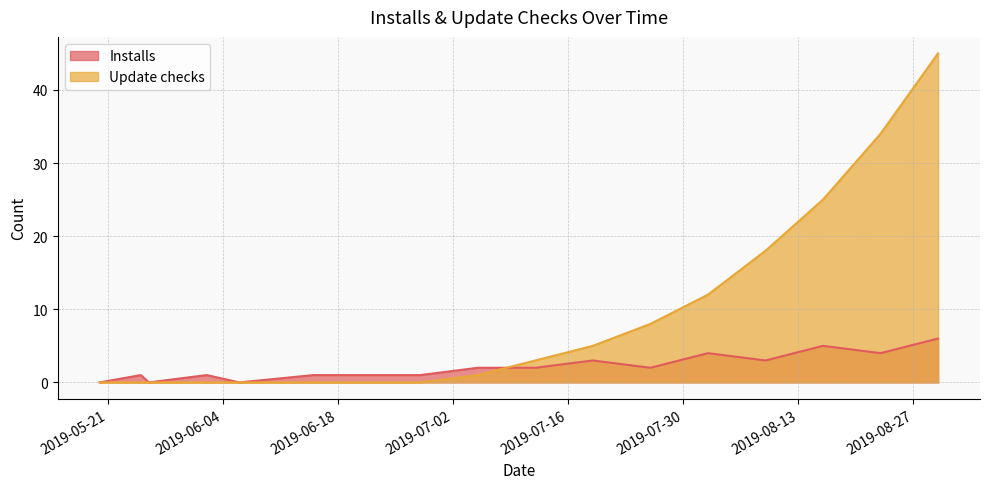

Does the chart display data point markers on the line(s)?

No